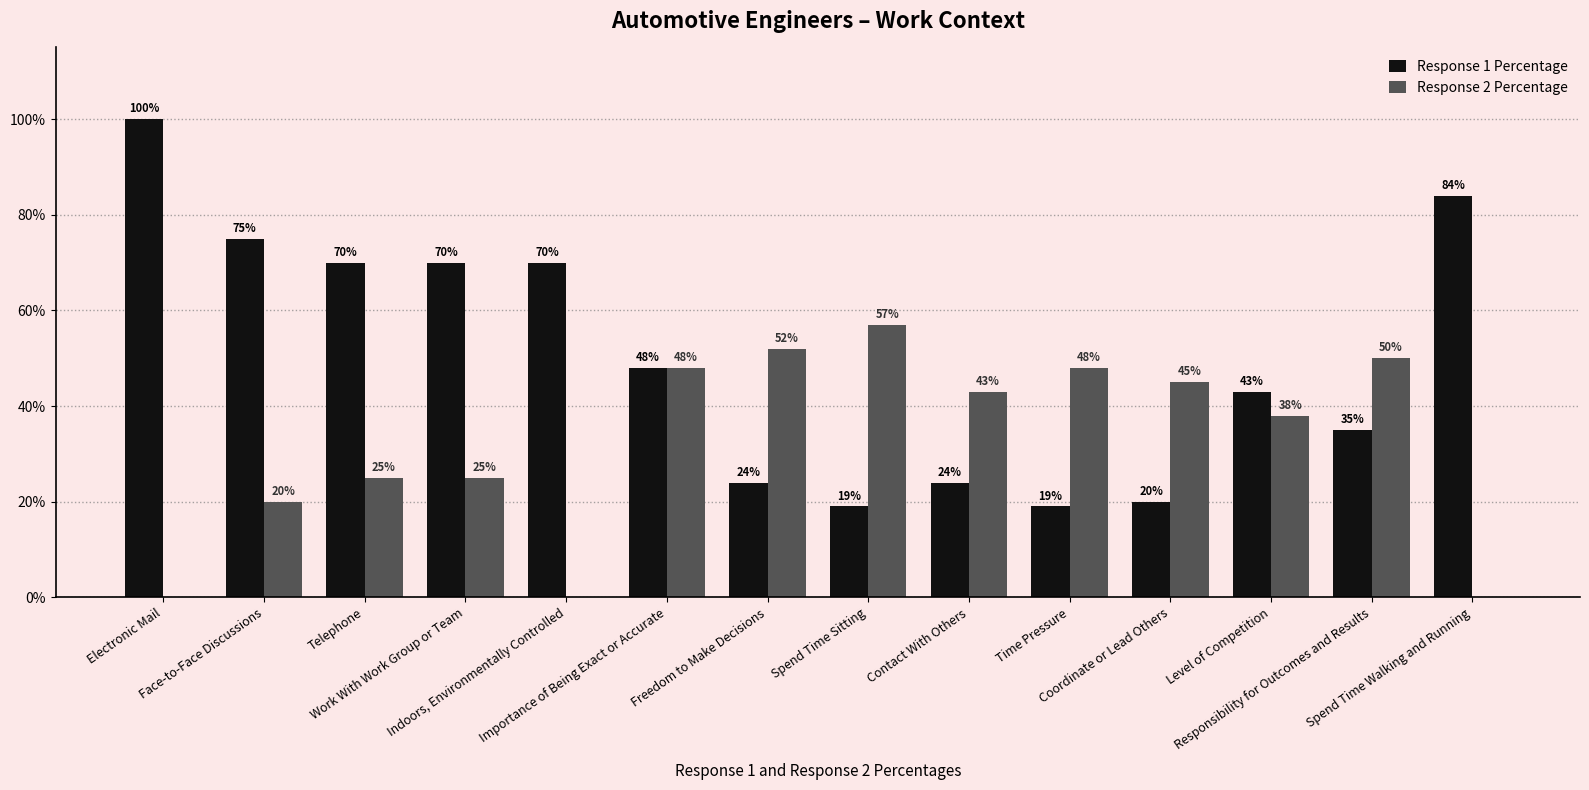

The Response 1 Percentage series shows 24 at Contact With Others. True or false?

True